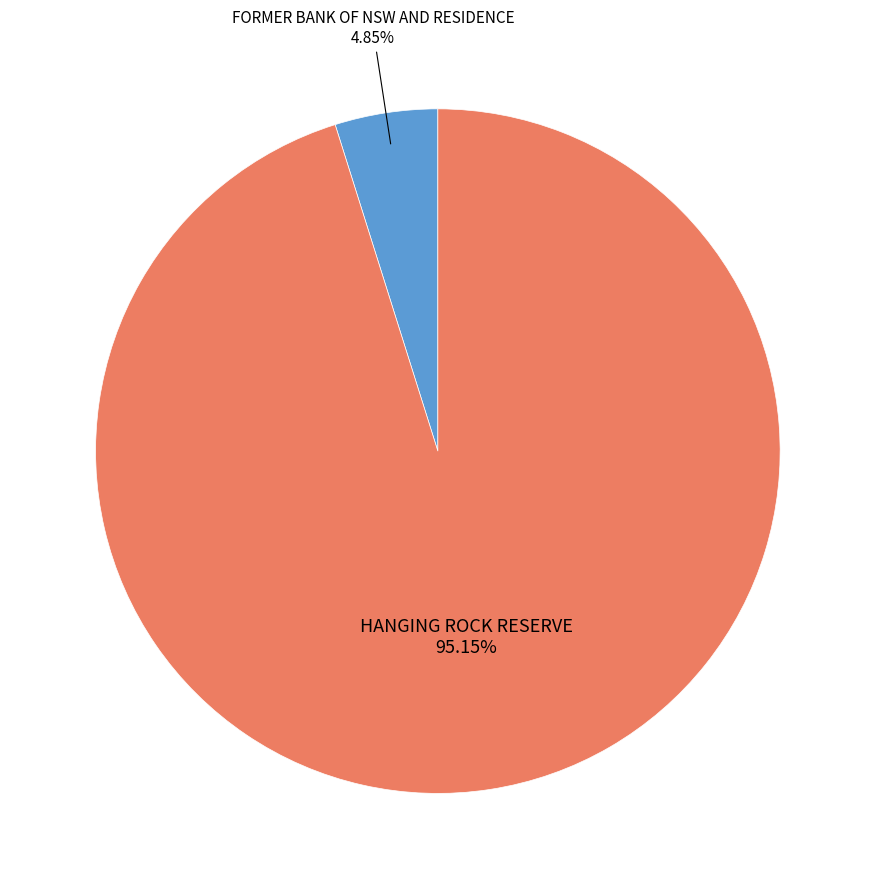

To the nearest percent, what is the average slice percentage?

50%